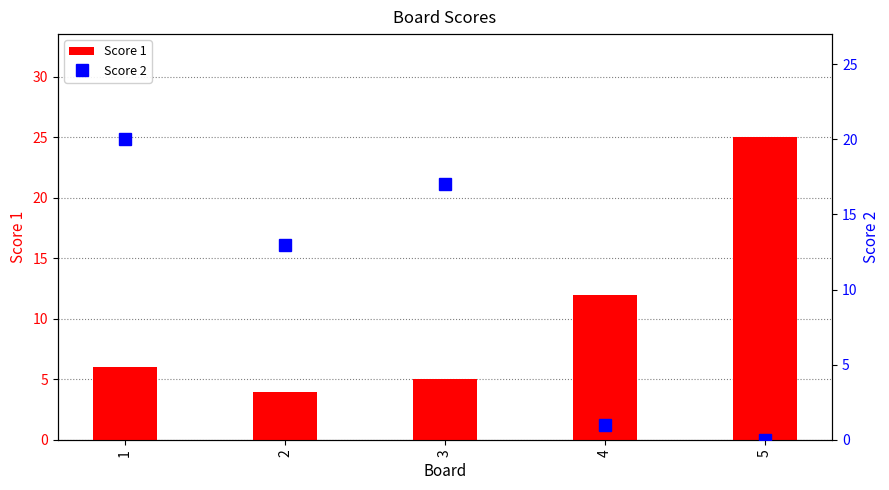

List the labels in order of Score 2 value, largest first.

1, 3, 2, 4, 5